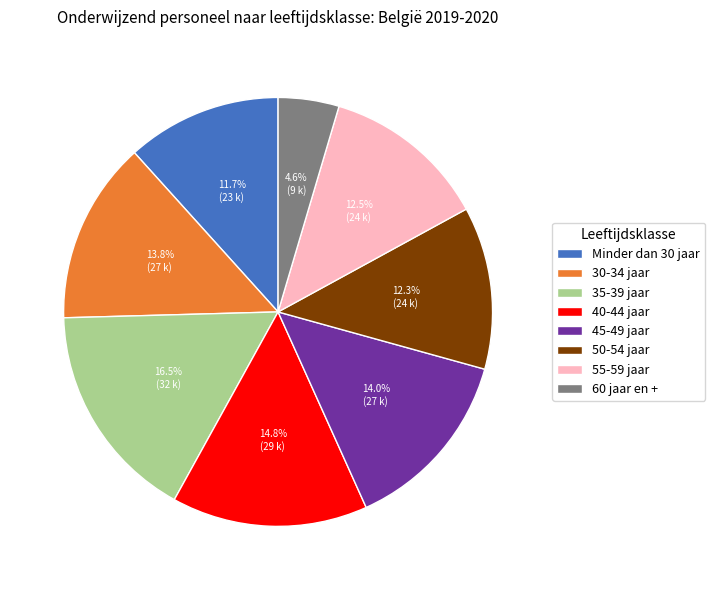

Between 40-44 jaar and 50-54 jaar, which is larger?

40-44 jaar